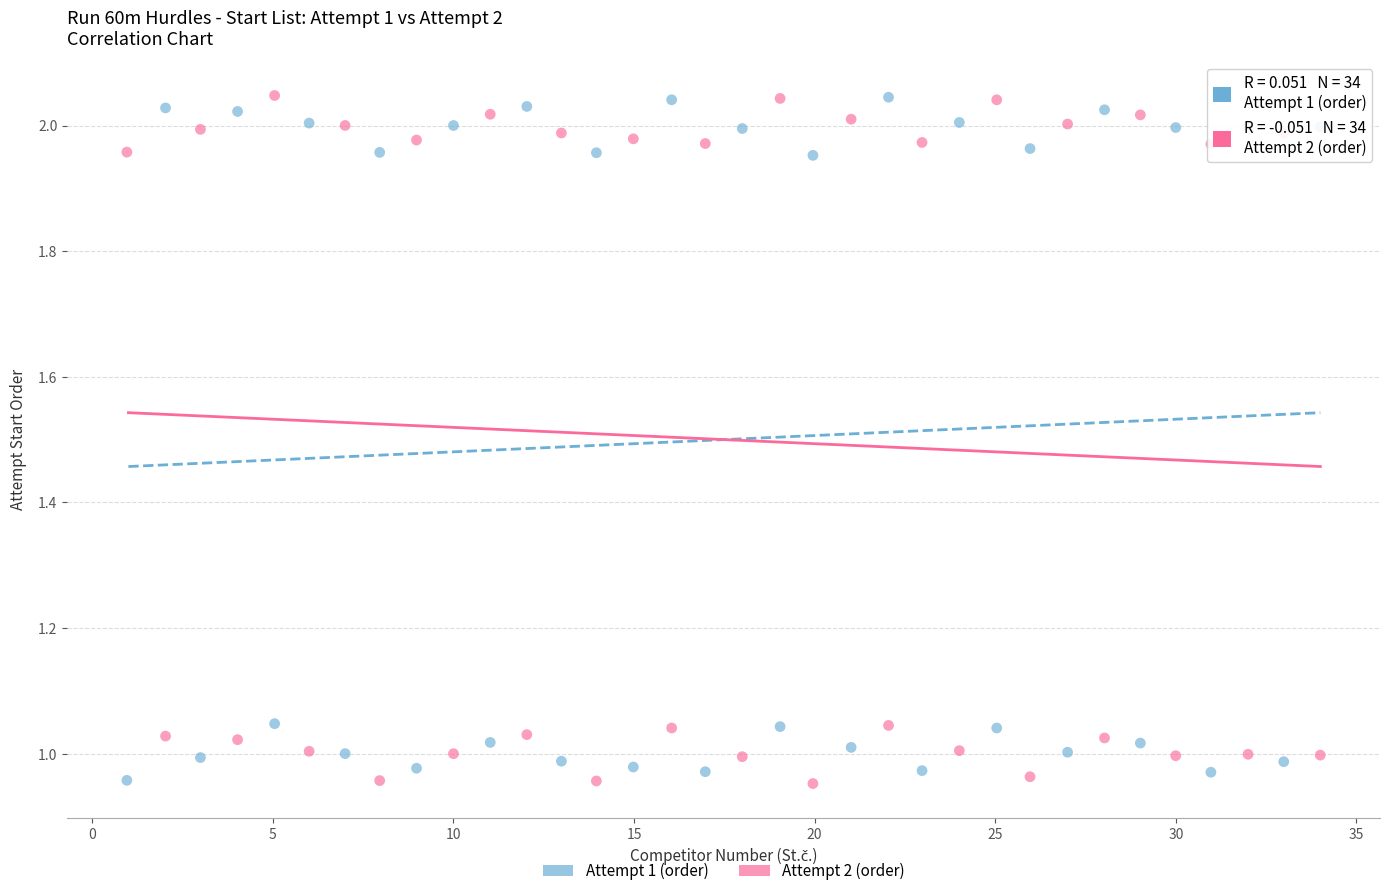

What are all the series names shown in the legend?

Attempt 1 (order), Attempt 2 (order)